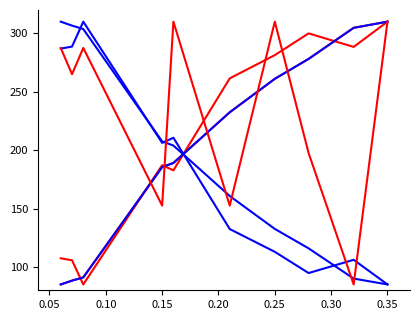

Reading right to left, extract all data points from this chart.

Total Time: 310.0	304.7	278.1	261.1	232.4	189.0	185.5	91.0	88.2	85.0
Best Lap time: 310.0	288.4	300.0	281.3	261.5	182.7	187.1	85.0	105.7	107.4
Best Speed: 85.0	106.1	94.8	112.9	132.4	210.6	206.2	310.0	288.7	287.0
Average Speed: 85.0	90.0	115.9	132.5	160.7	203.9	207.5	303.7	306.6	310.0
Gap to P1: 310.0	304.7	278.1	261.1	232.4	189.0	185.5	91.0	88.2	85.0
Best Lap: 310.0	85.0	197.5	310.0	152.5	310.0	152.5	287.5	265.0	287.5